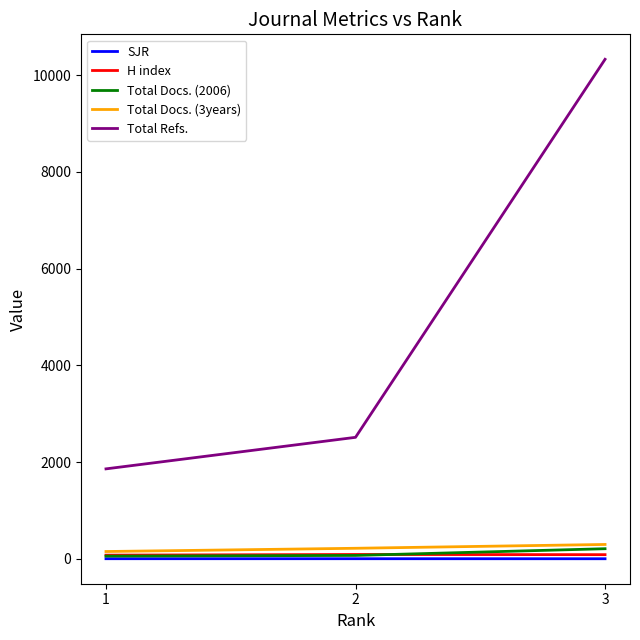

What is the sum of the Total Docs. (2006) values at 3 and 1?

263.0